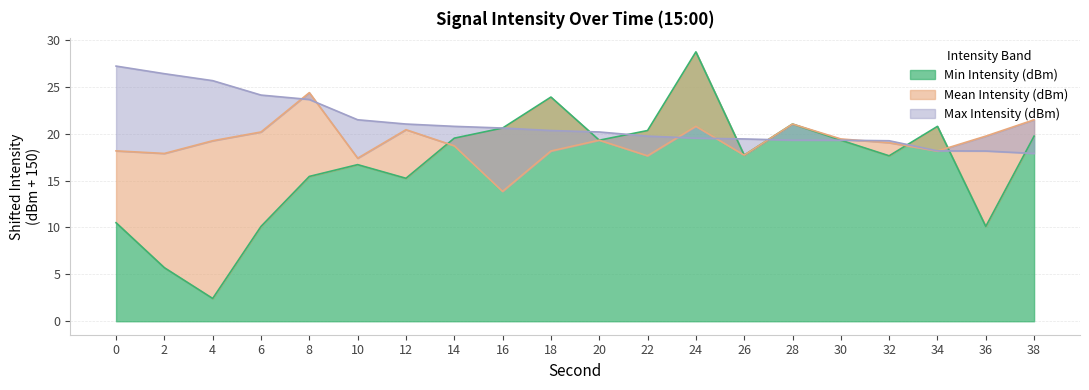

Which series has the largest total across all categories?

Max Intensity (dBm)